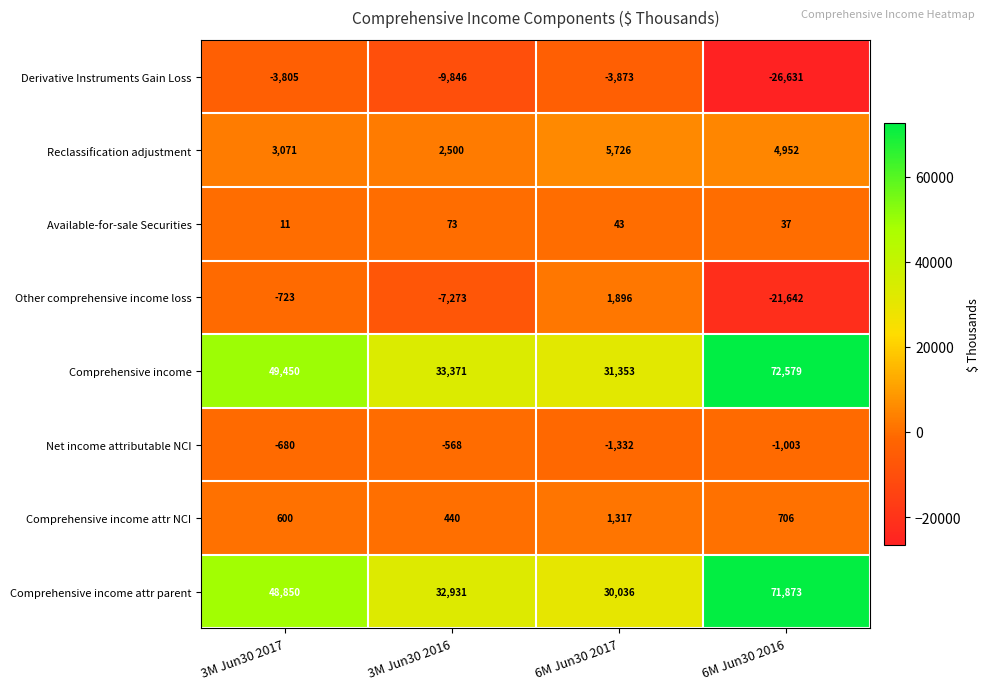

Which category has the lowest value across all series?

6M Jun30 2016